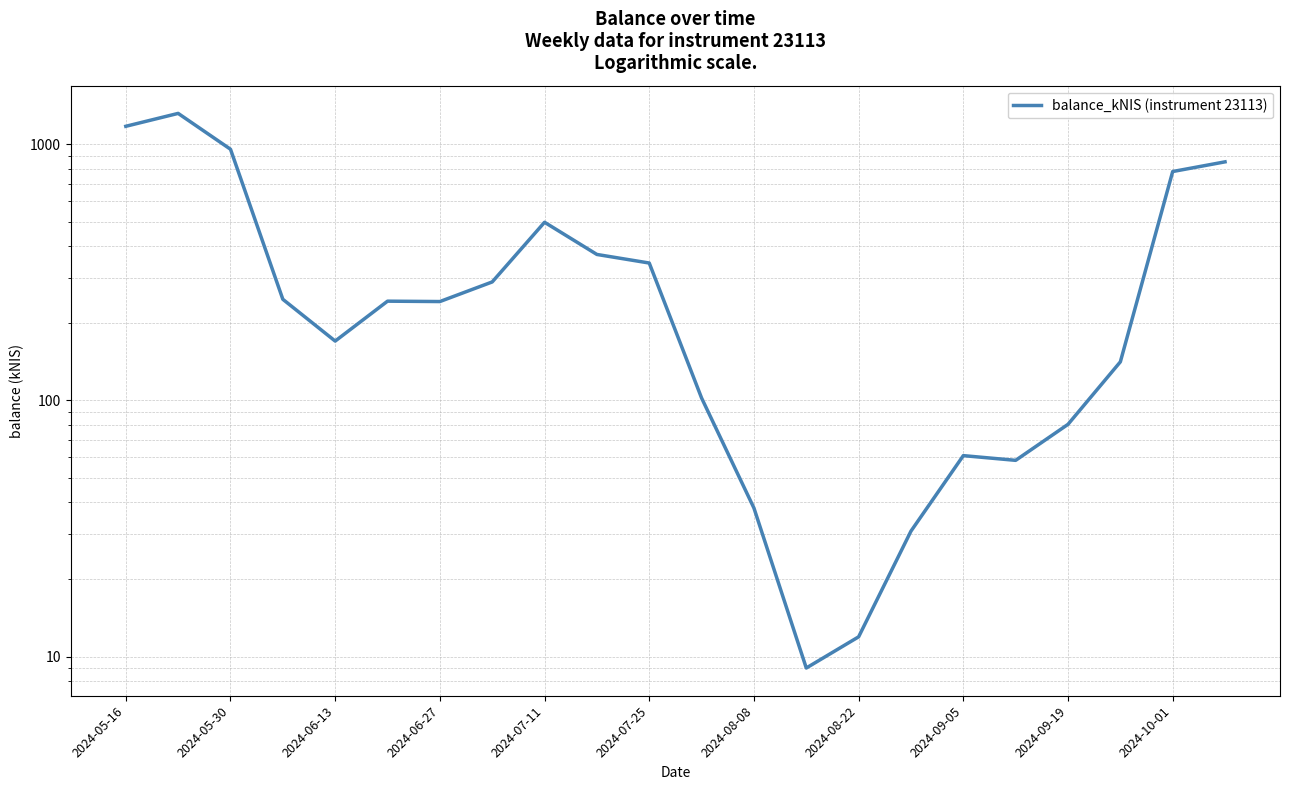

What is the change in value from 2024-09-05 to 2024-09-19?

+19.8